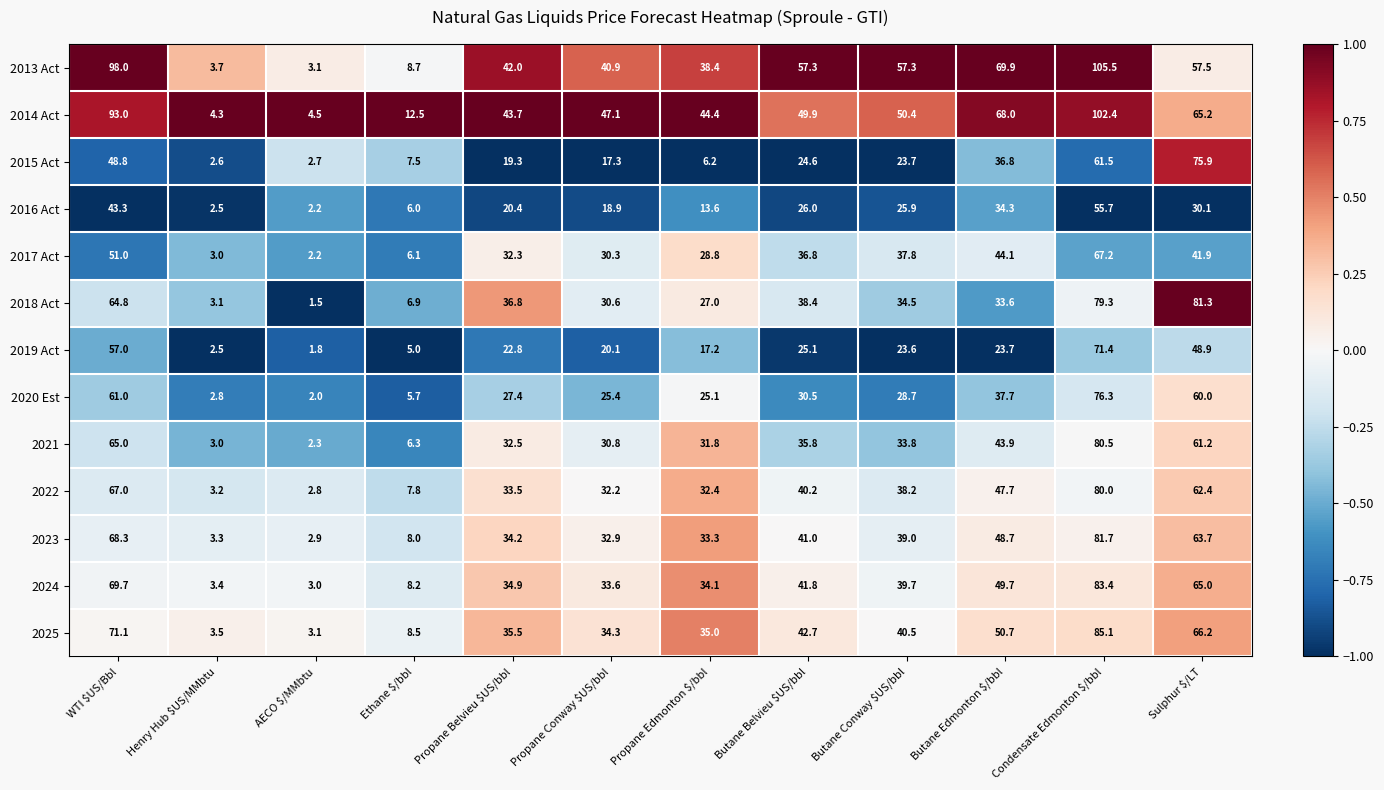

The value of 2013 Act at Propane Edmonton $/bbl is 11.4. True or false?

False